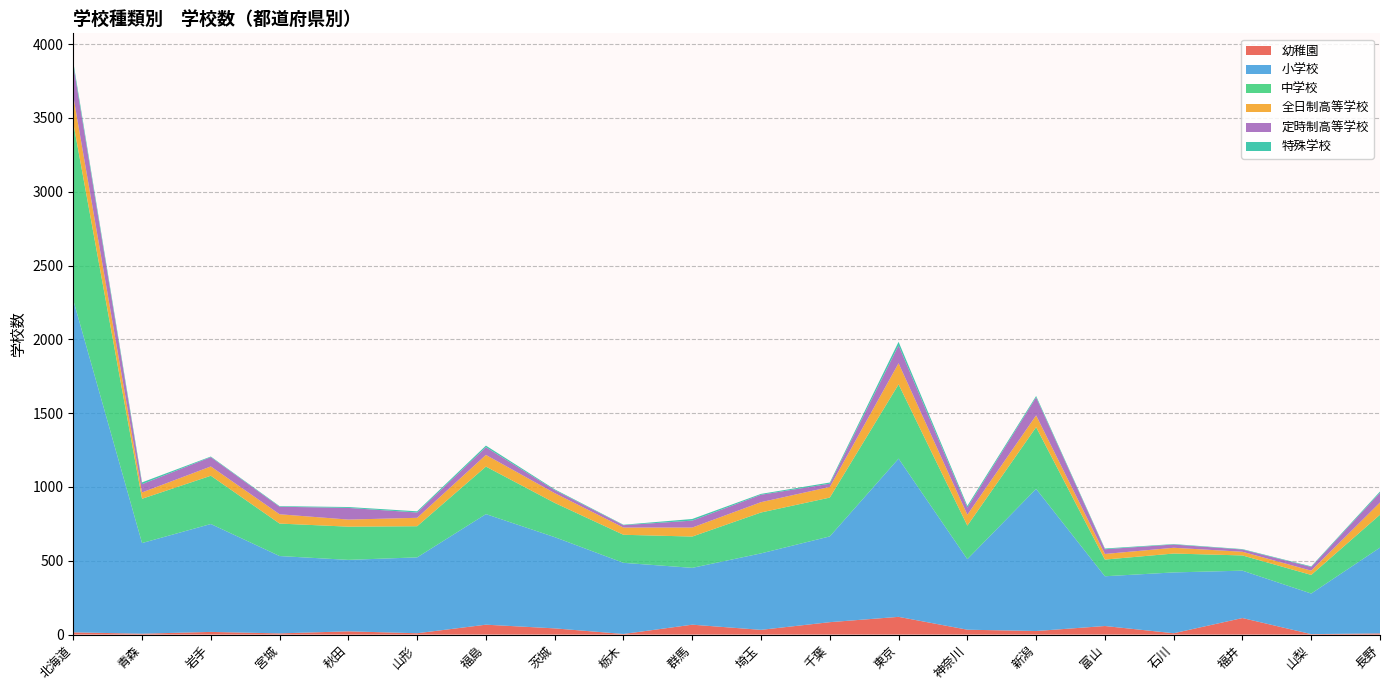

Reading left to right, what are all the values shown in this chart?

幼稚園: 15	6	18	8	22	9	67	42	4	67	32	84	120	33	24	58	9	112	3	8
小学校: 2251	614	731	524	484	514	749	618	482	385	518	581	1072	478	963	337	412	321	275	581
中学校: 1200	300	327	220	225	211	322	232	190	212	277	263	503	227	418	113	128	103	126	223
全日制高等学校: 182	43	63	63	48	57	79	66	49	61	70	72	143	74	80	38	39	25	29	83
定時制高等学校: 211	56	63	51	79	36	52	21	16	47	50	22	121	48	122	32	22	15	25	66
特殊学校: 20	12	4	4	6	8	11	5	3	11	6	8	24	12	9	5	3	3	4	8